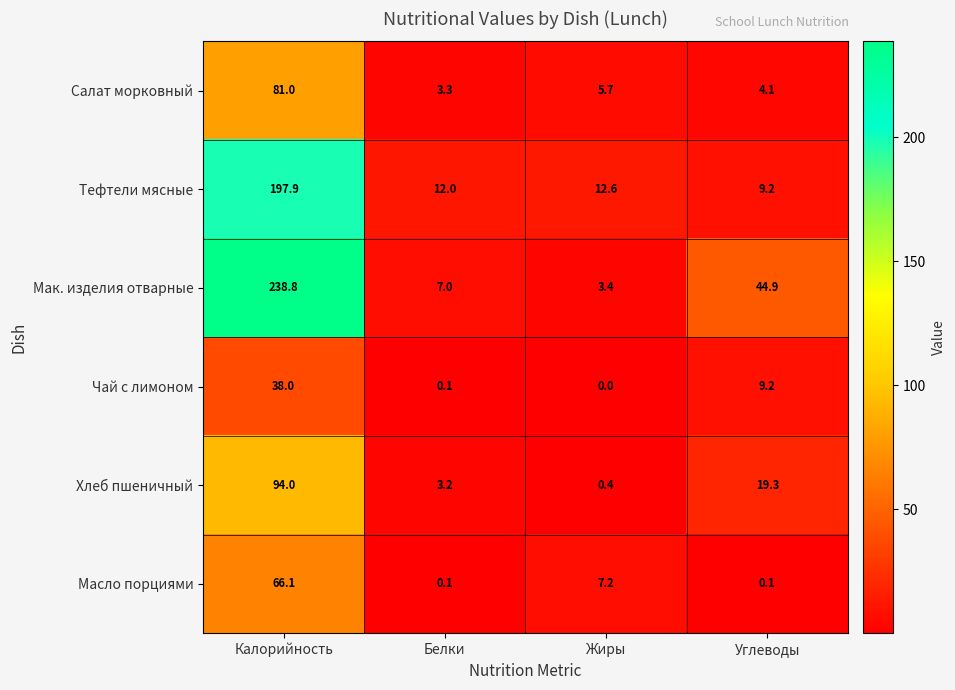

Rank the series at Калорийность from lowest to highest value.

Чай с лимоном, Масло порциями, Салат морковный, Хлеб пшеничный, Тефтели мясные, Мак. изделия отварные